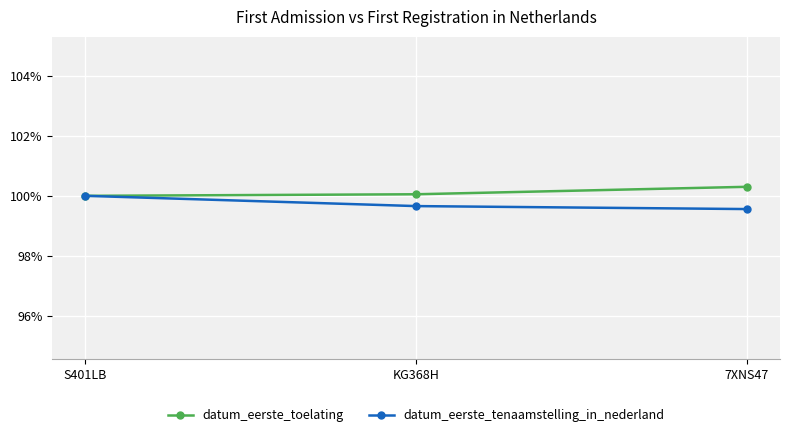

What is the average value of the datum_eerste_tenaamstelling_in_nederland series?

99.7